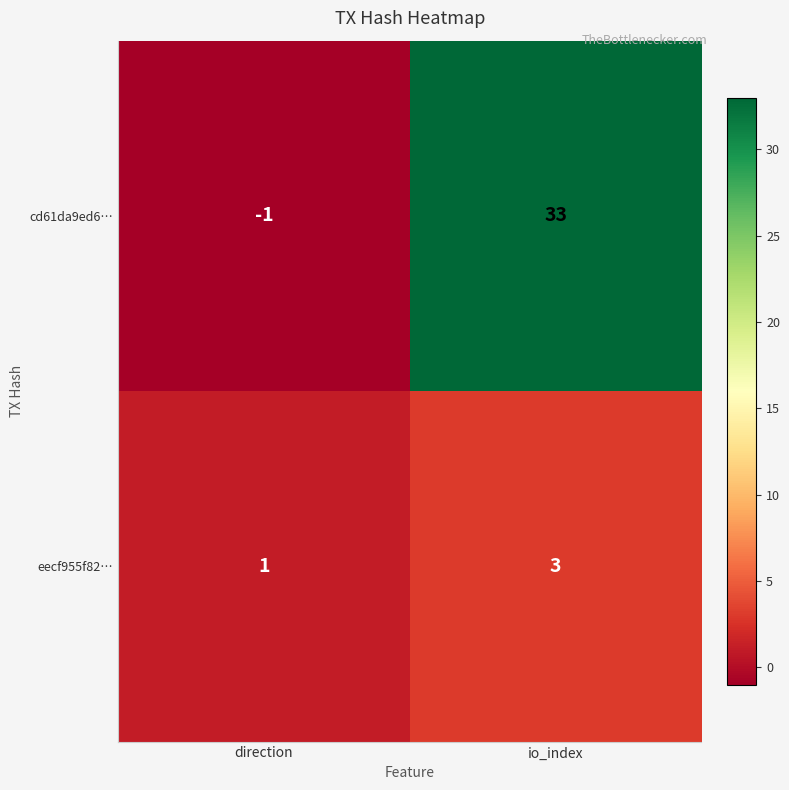

Reading left to right, extract all data points from this chart.

cd61da9ed6…: -1	33
eecf955f82…: 1	3